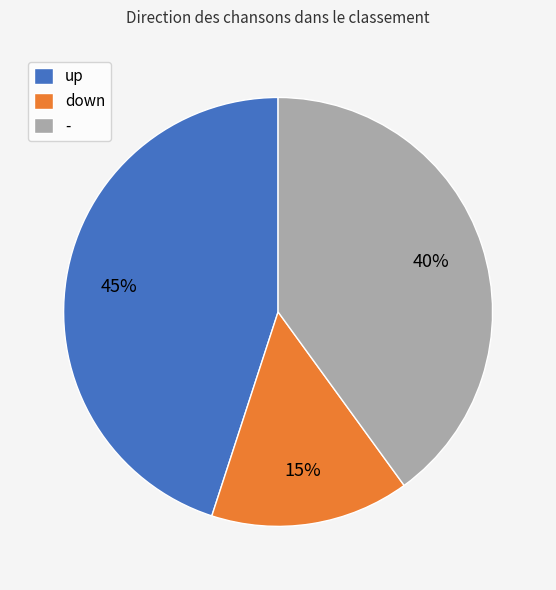

What percentage is the down slice, to the nearest percent?

15%